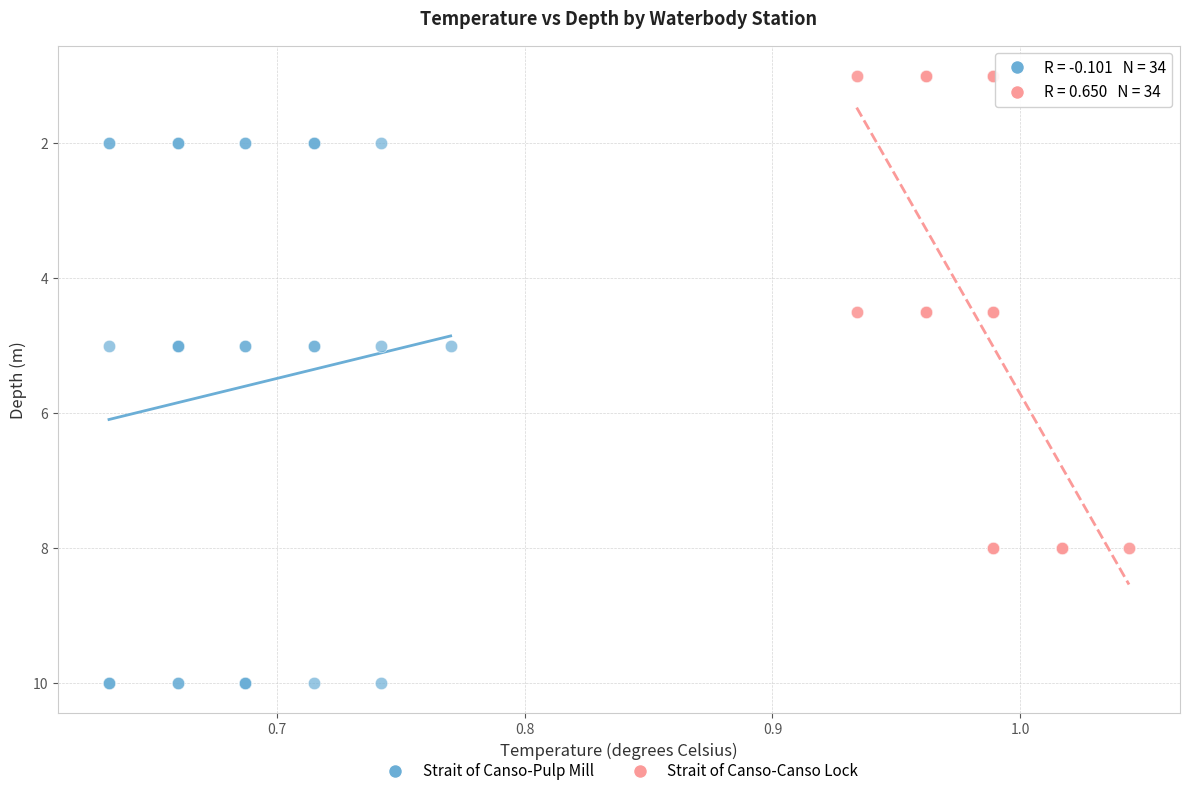

What are all the series names shown in the legend?

Strait of Canso-Pulp Mill, Strait of Canso-Canso Lock